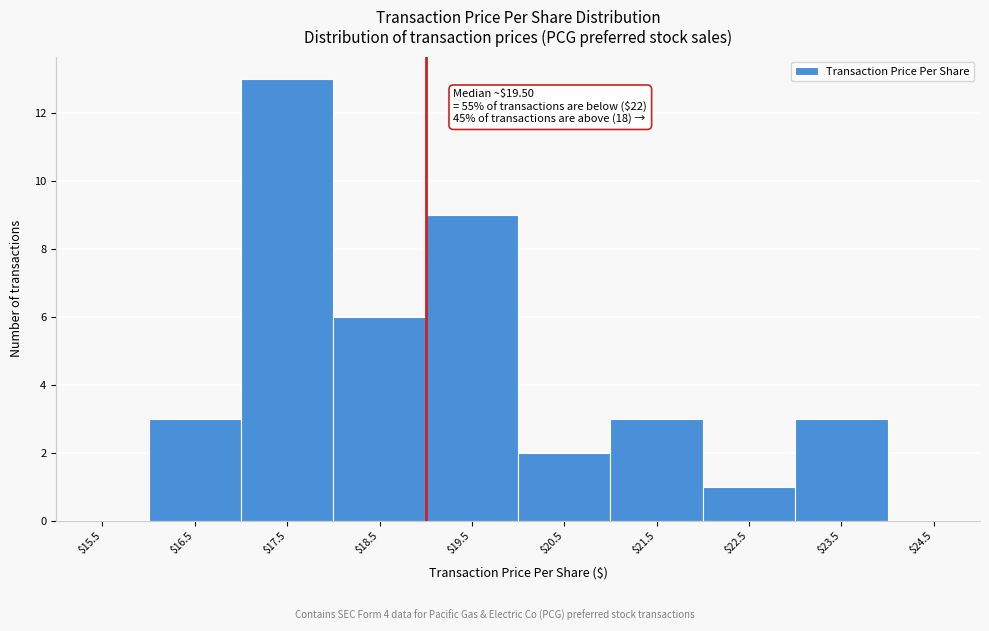

What is the greatest value displayed?

13